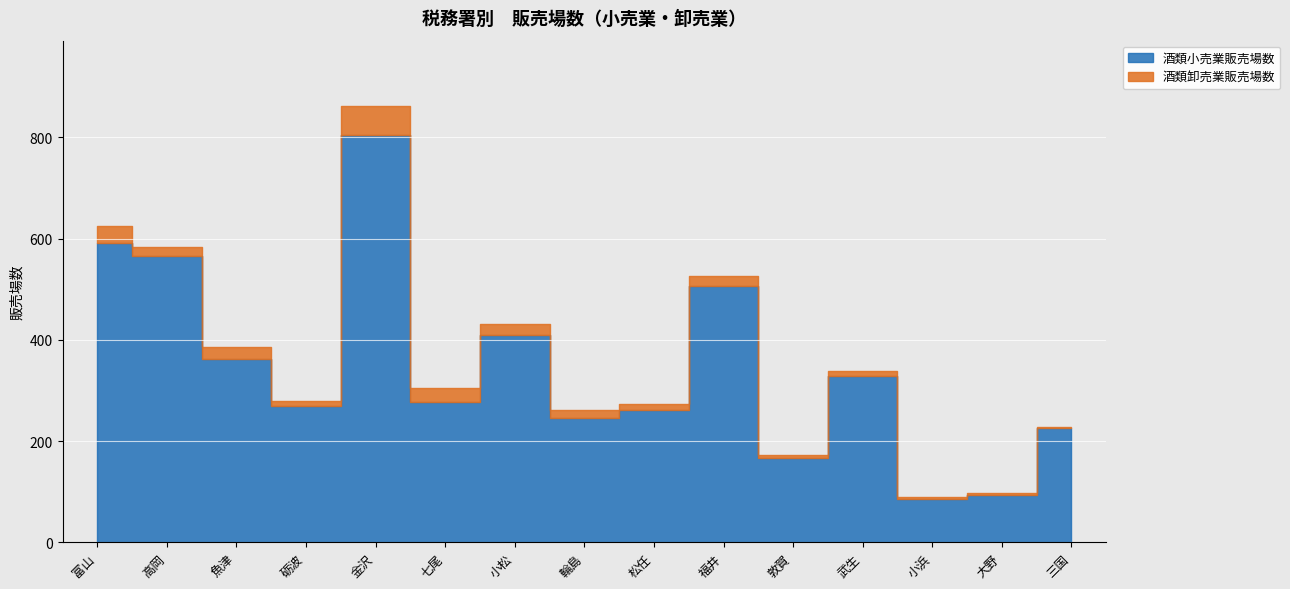

What are all the series names shown in the legend?

酒類小売業販売場数, 酒類卸売業販売場数